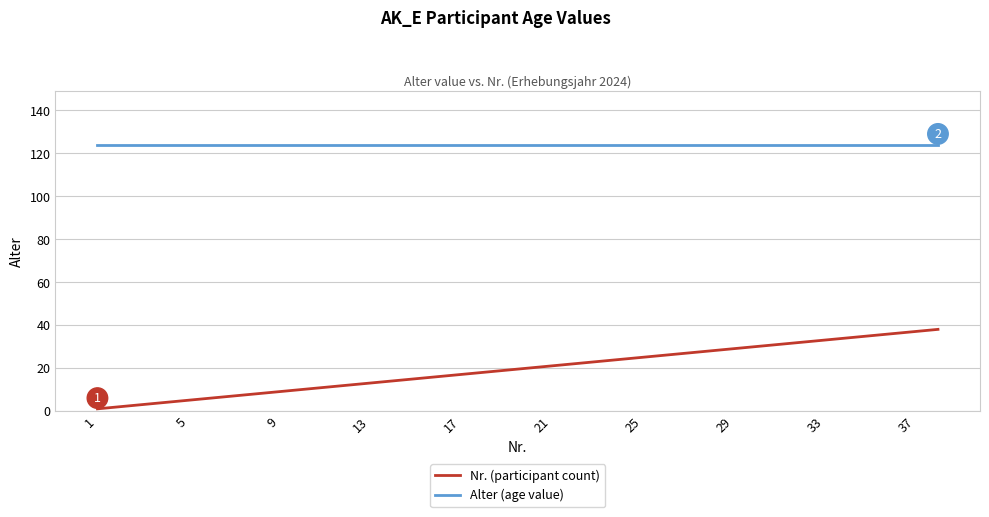

Rank the series by their average value, from lowest to highest.

Nr. (participant count), Alter (age value)